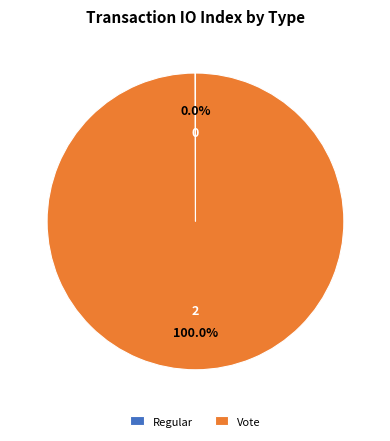

Which slice is the largest?

Vote